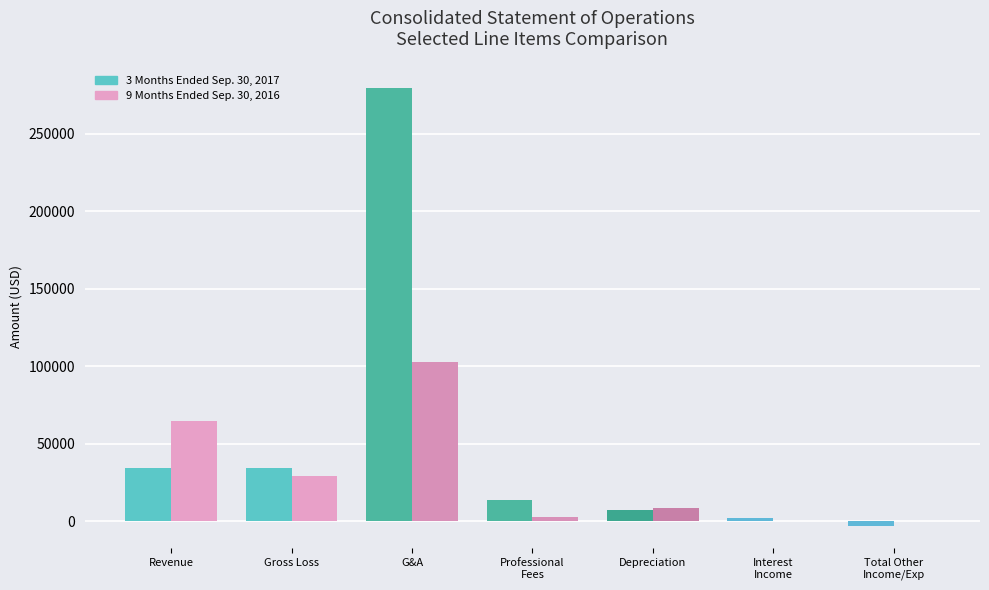

Between Revenue and Depreciation, which series saw the biggest shift?

9 Months Ended Sep. 30, 2016